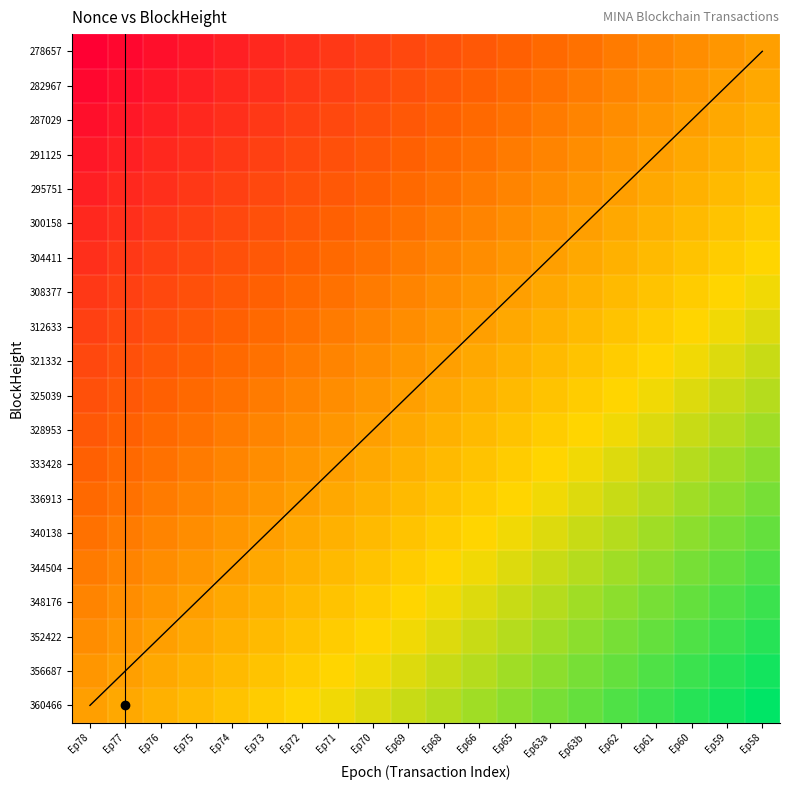

At which category is the sum across all series the highest?

Ep58